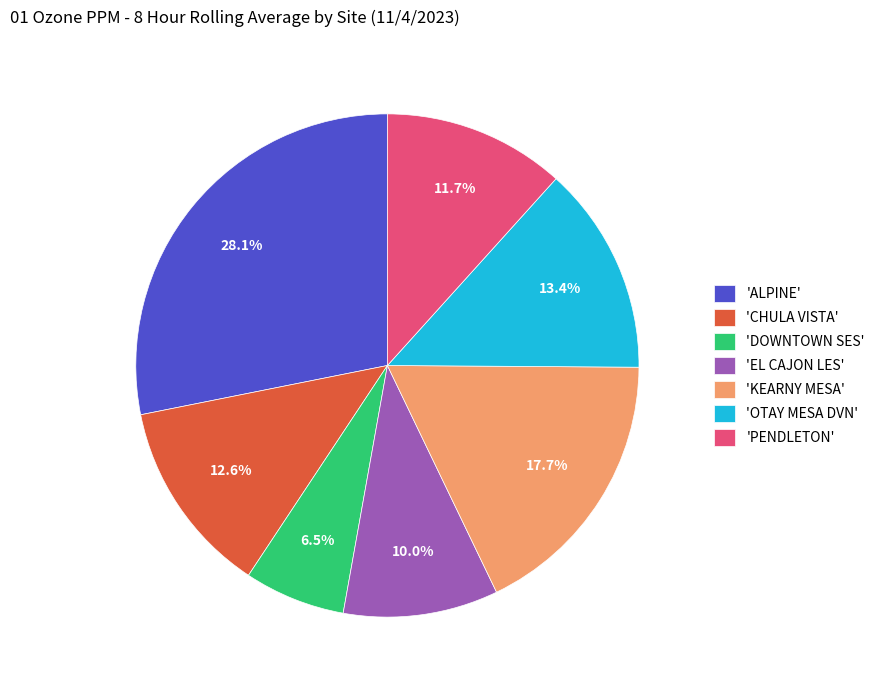

Combined, do 'ALPINE' and 'KEARNY MESA' account for over 50%?

No